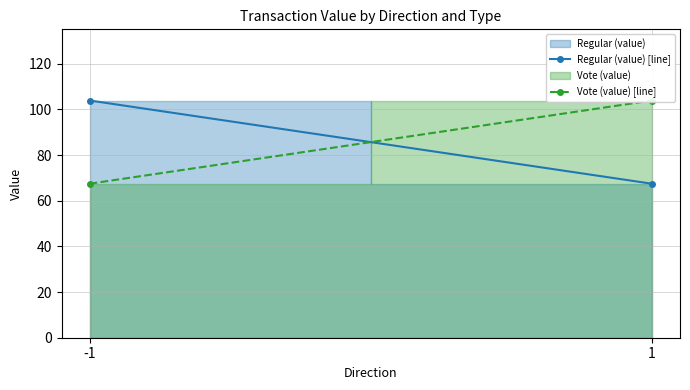

At which category does the chart reach its peak across all series?

-1